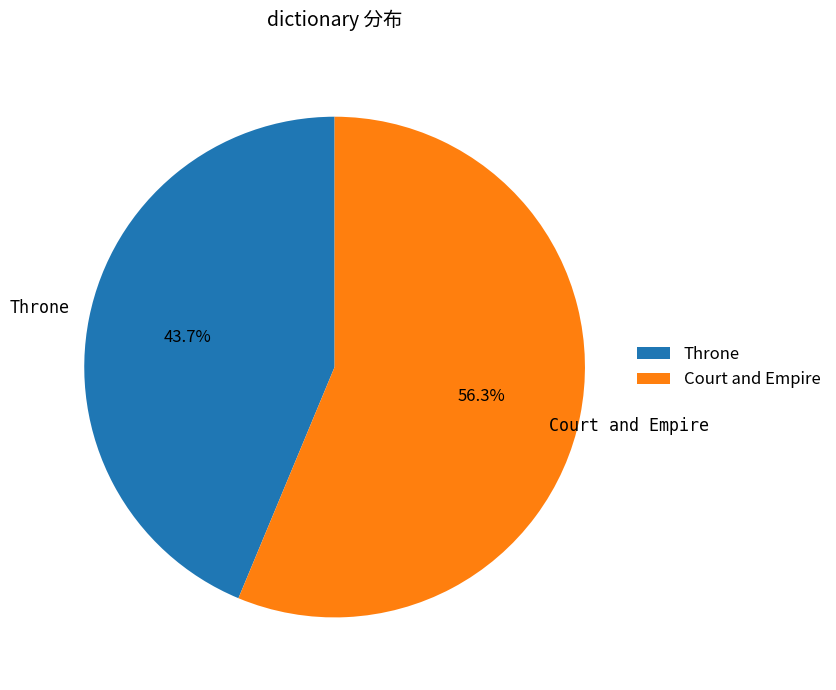

Is it true that Court and Empire is 56% of the pie?

True